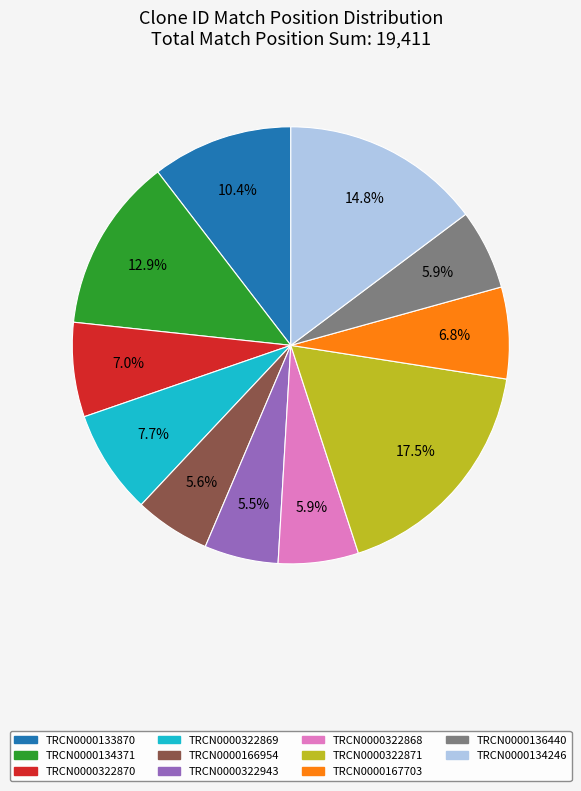

To the nearest percent, what is the combined percentage of TRCN0000134246 and TRCN0000134371?

28%